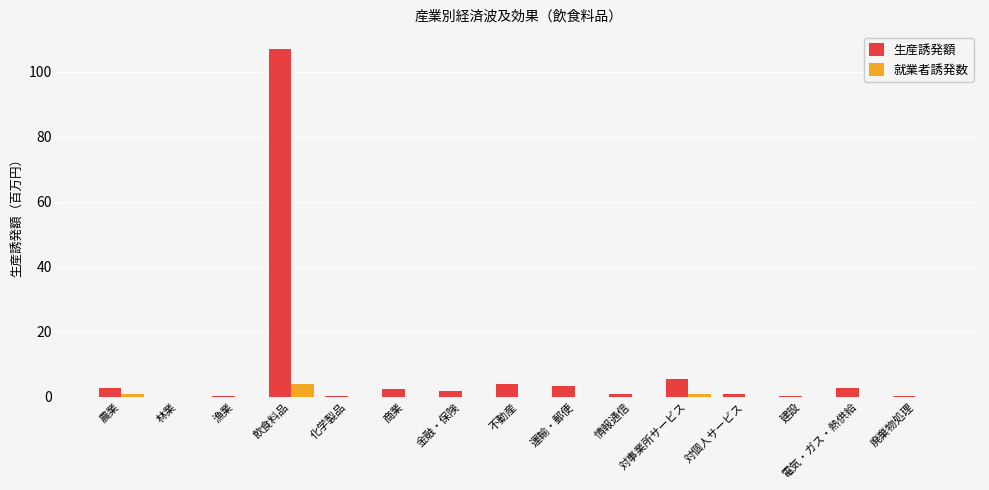

Which series changed the most between 飲食料品 and 化学製品?

生産誘発額